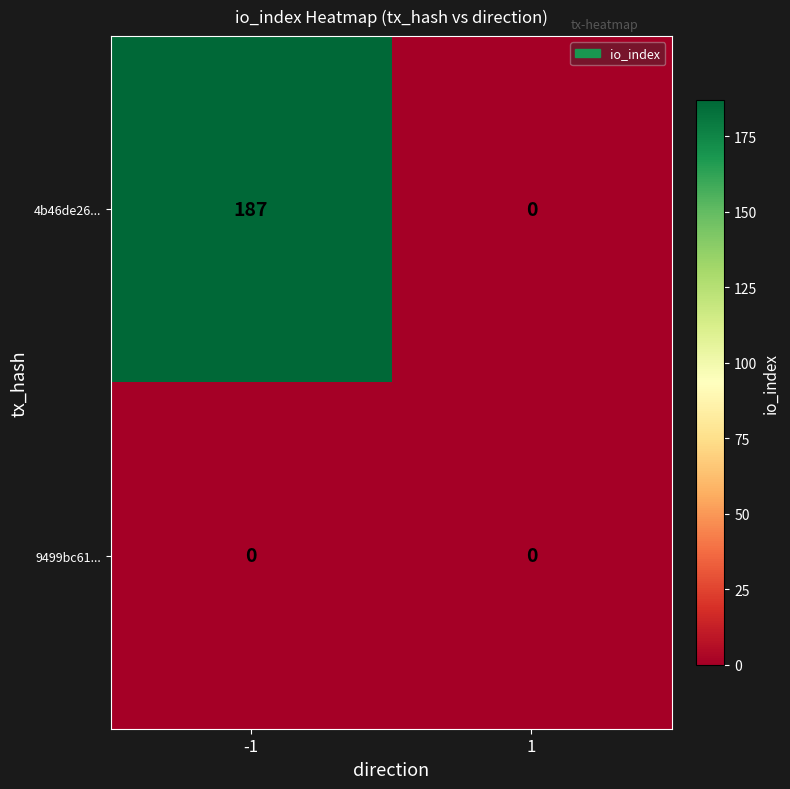

What is the average value of the 4b46de26... series?

94